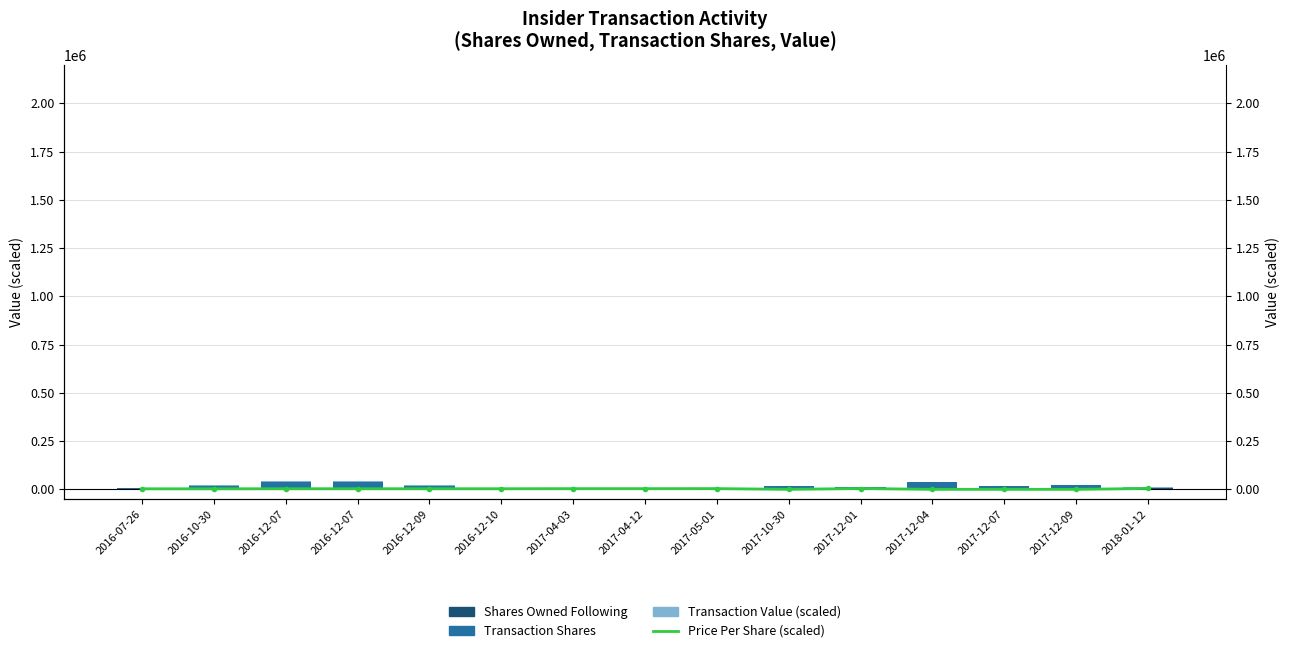

What is the total value across all series at 2017-05-01?

9479.8